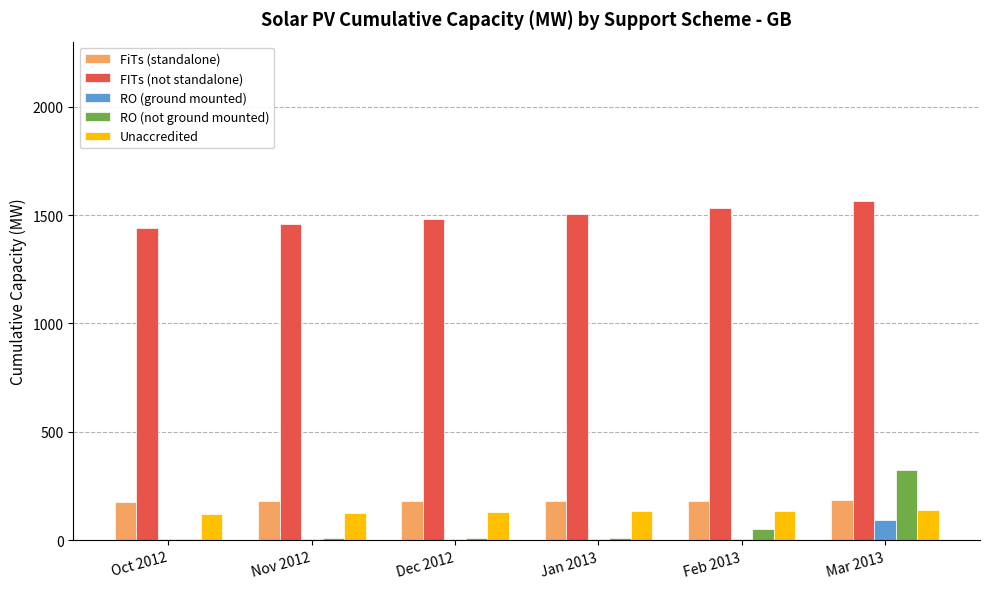

What is the highest value of the RO (not ground mounted) series?

322.6